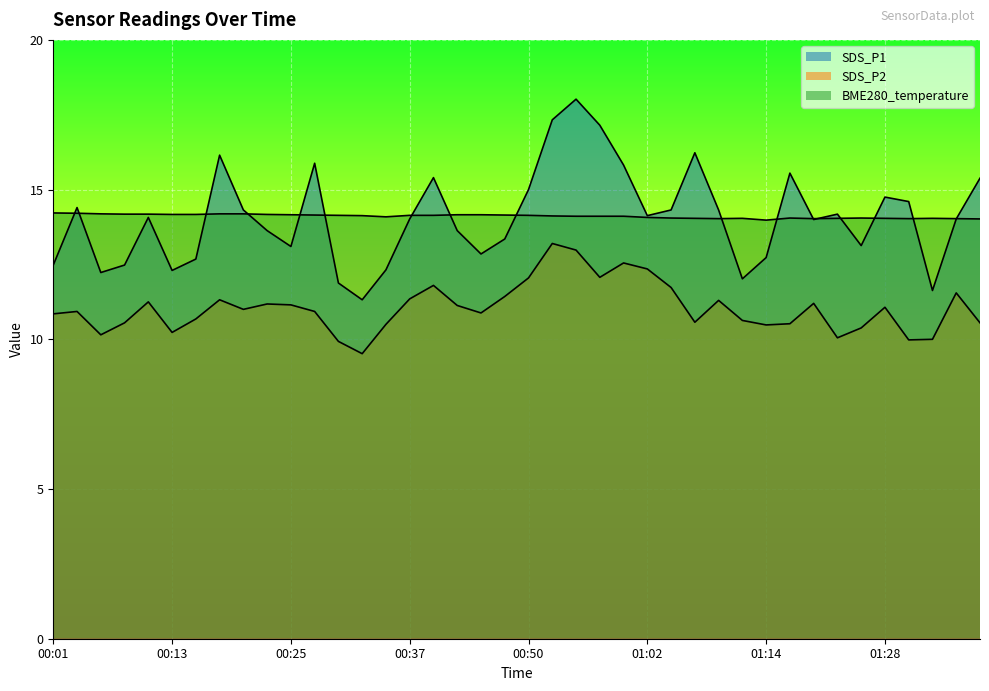

Which series has the widest spread of values?

SDS_P1